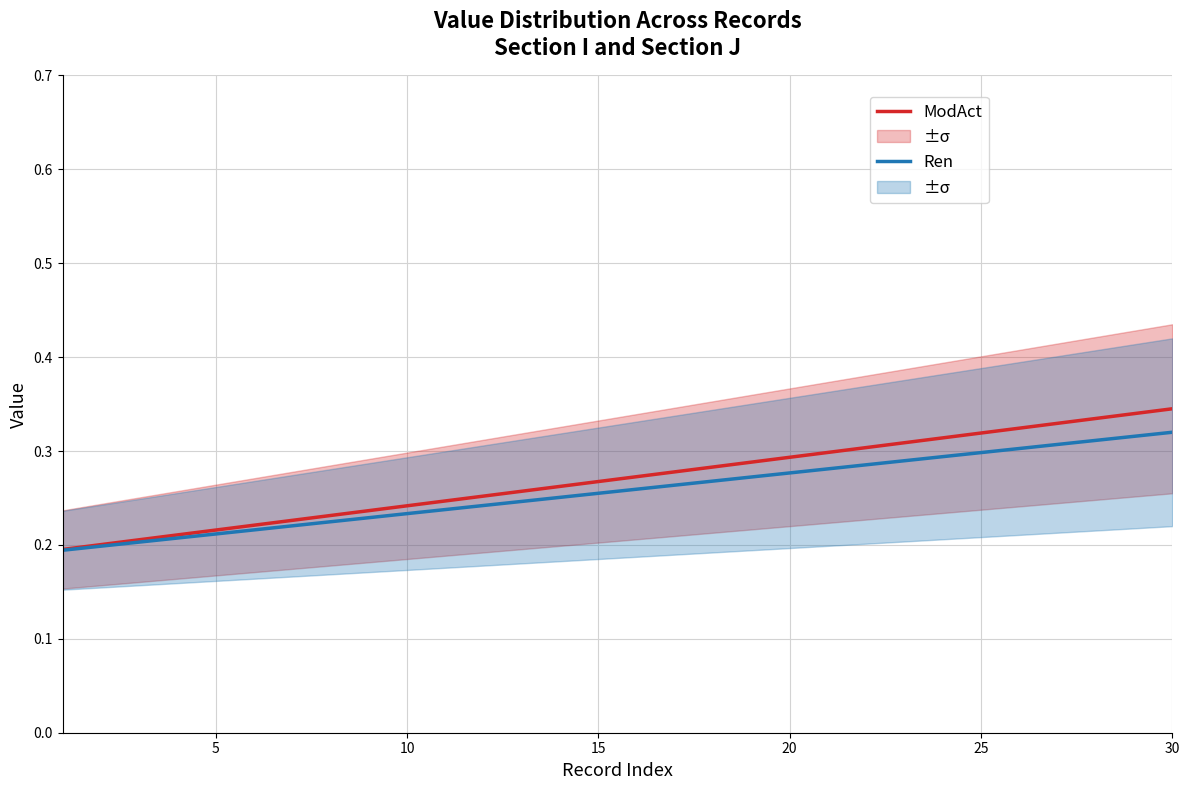

The Ren series shows 0.1 at 20. True or false?

False